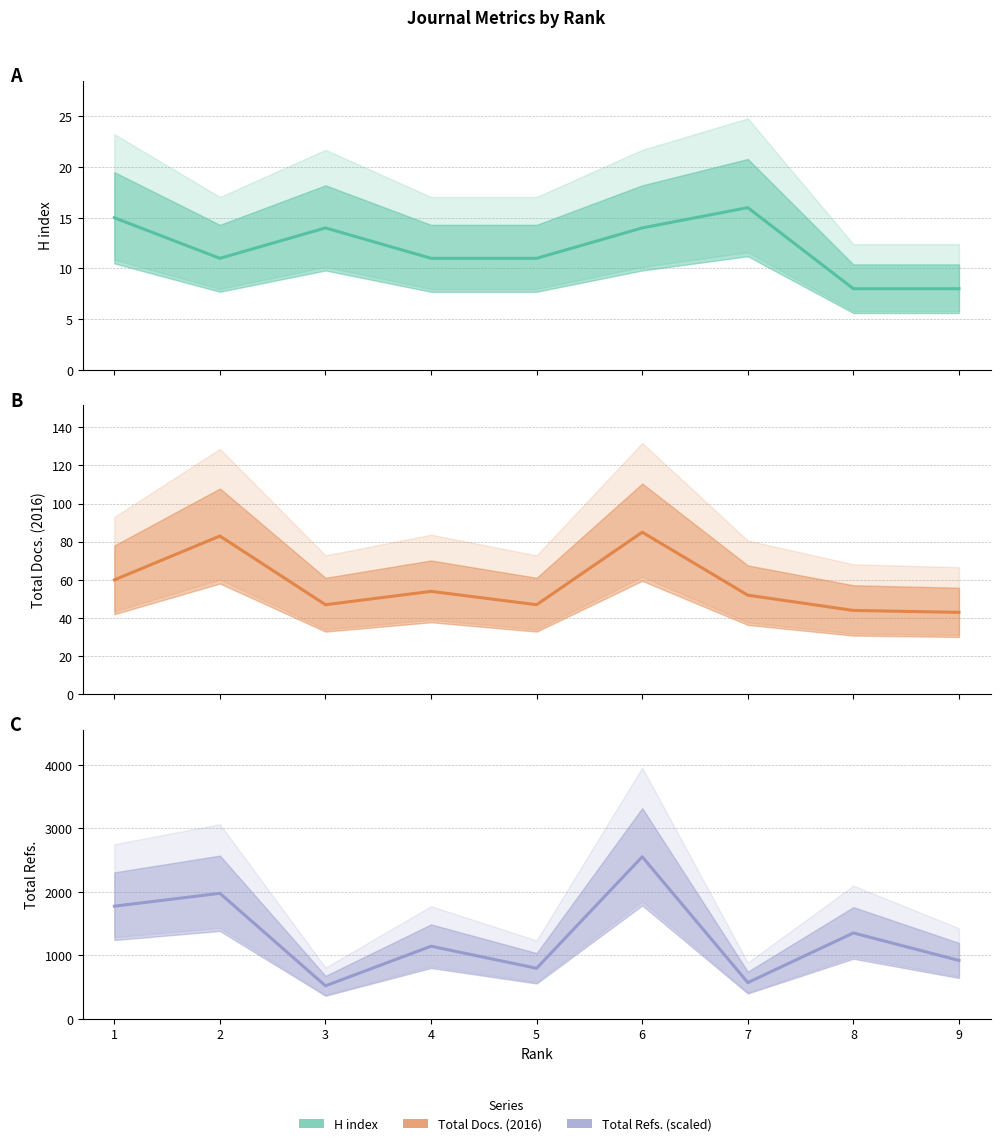

What is the average value of the H index series?

12